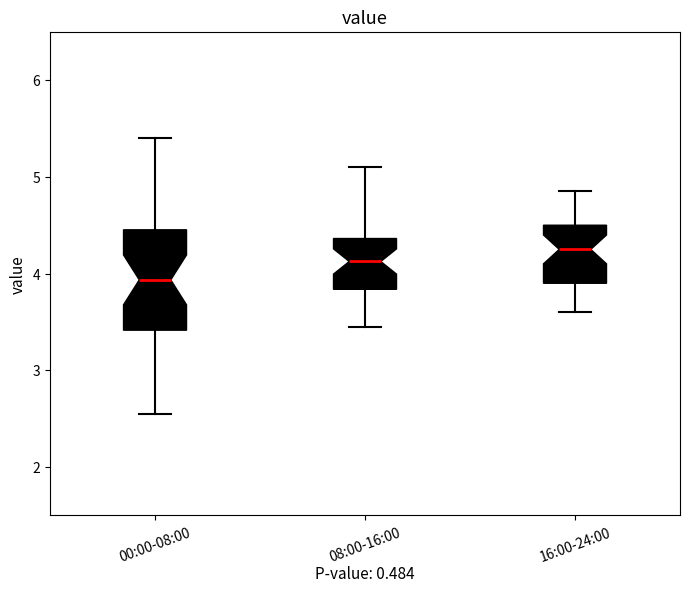

Where does the median line of the box for 16:00-24:00 sit on the y-axis? The values are not printed on the chart, so give them approximately, as read against the axis.

4.3